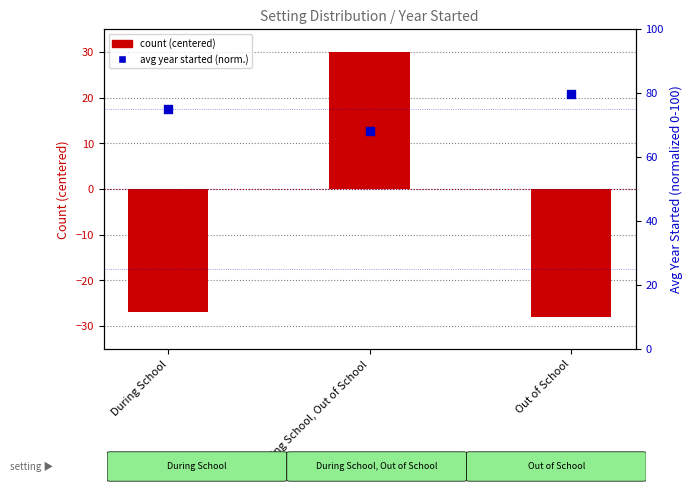

What is the total value across all series at During School, Out of School?

98.2